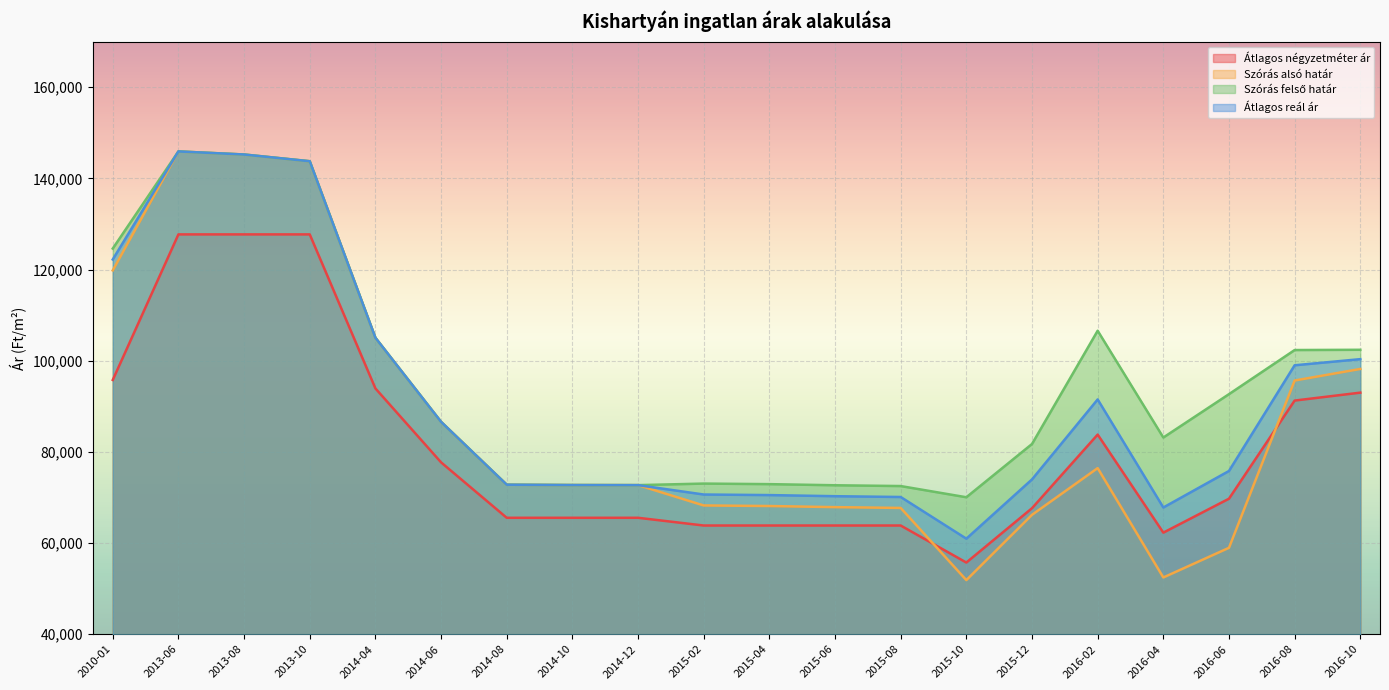

Which series has the largest total across all categories?

Szórás felső határ